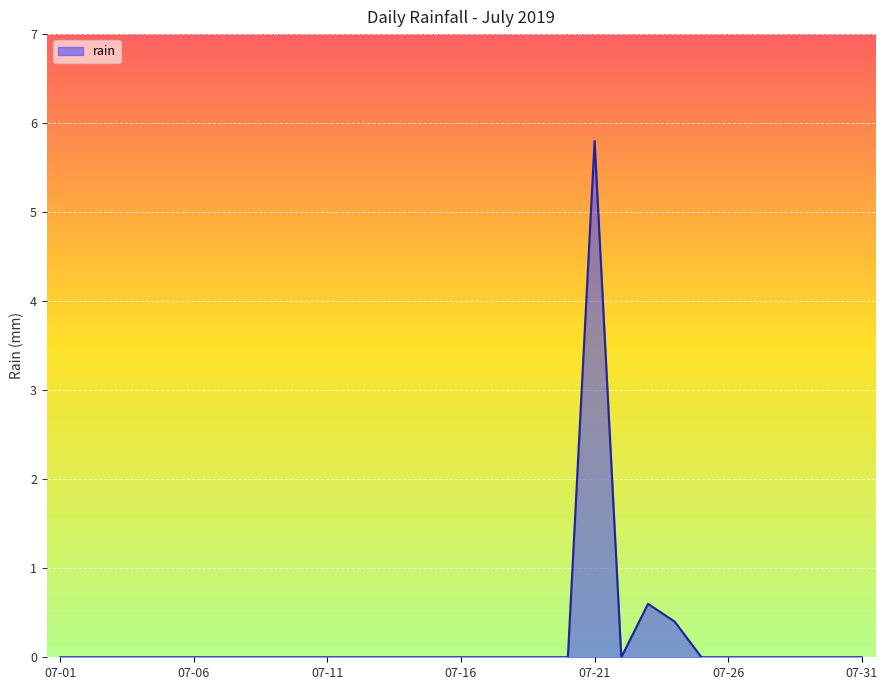

What is the maximum value shown in the chart?

5.8